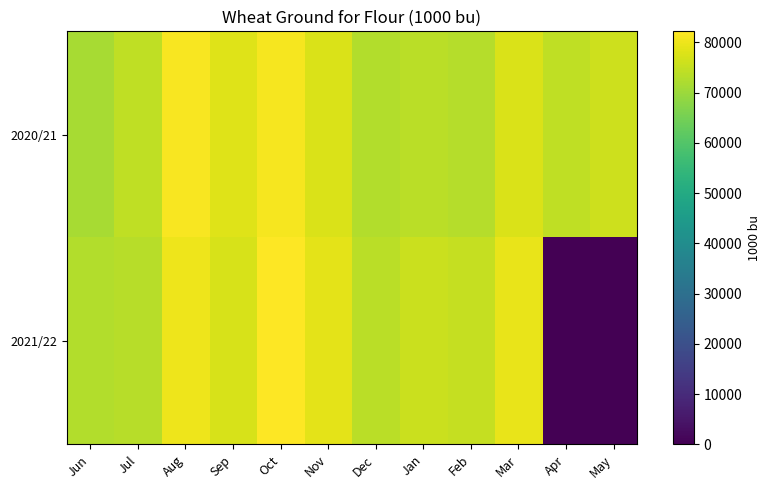

Reading left to right, transcribe all the data shown in this chart.

2020/21: Jun=71493	Jul=74491	Aug=81414	Sep=78285	Oct=81061	Nov=77588	Dec=72828	Jan=73745	Feb=73159	Mar=77619	Apr=74412	May=76084
2021/22: Jun=72793	Jul=73415	Aug=80237	Sep=77154	Oct=82211	Nov=78689	Dec=73861	Jan=75632	Feb=75031	Mar=79605	Apr=0	May=0